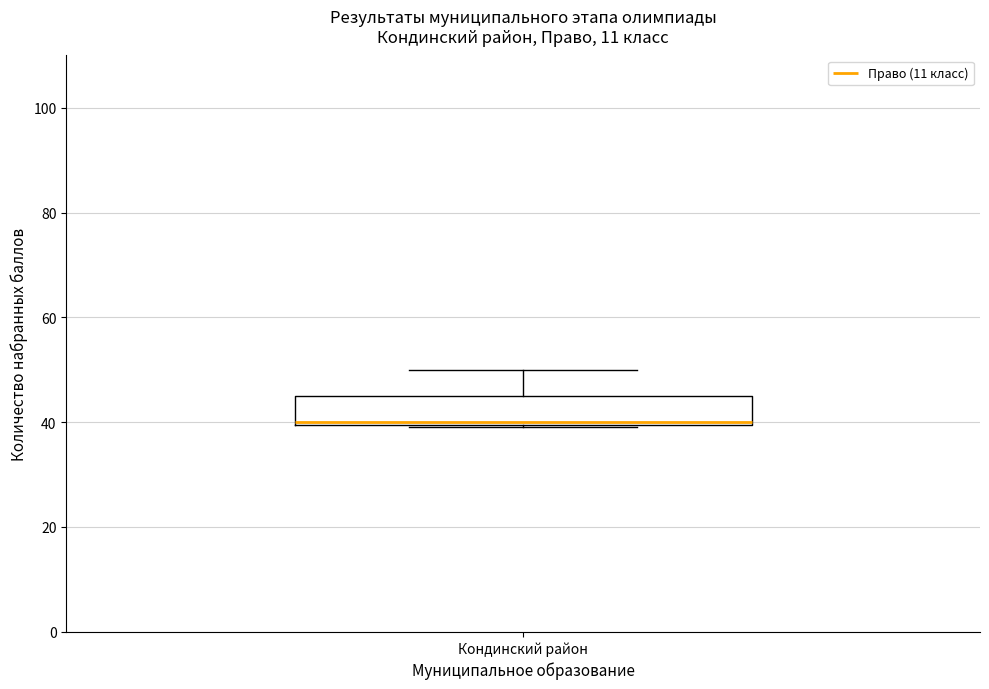

Where is the lower edge of the box for Кондинский район on the y-axis? The values are not printed on the chart, so give them approximately, as read against the axis.

40